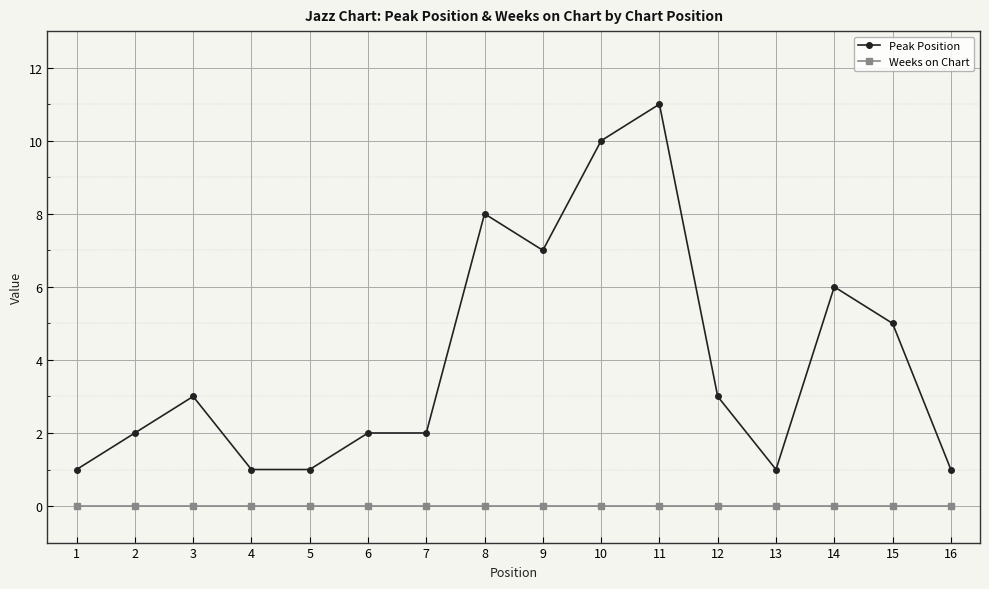

At which label does Peak Position reach its peak?

11